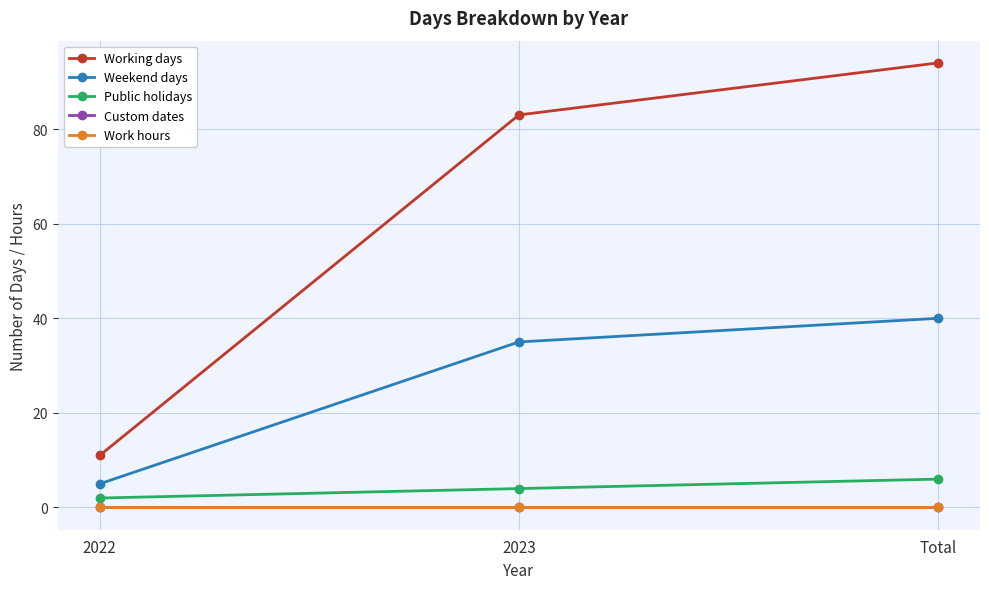

Does the chart have visible grid lines?

Yes